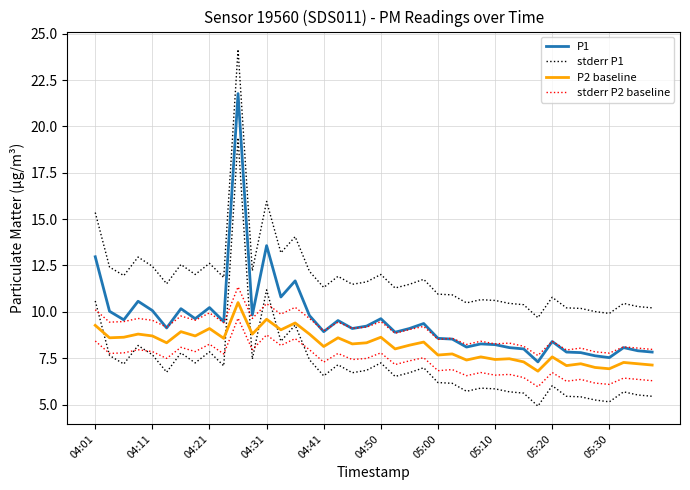

What is the difference between the stderr P1 values at 04:50 and 36?

1.6